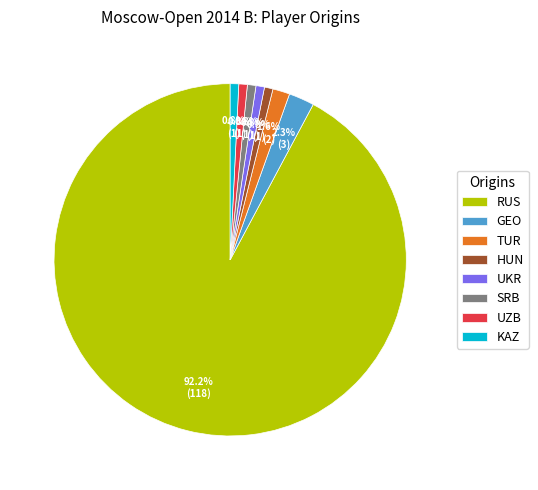

Is UZB the majority of the pie?

No